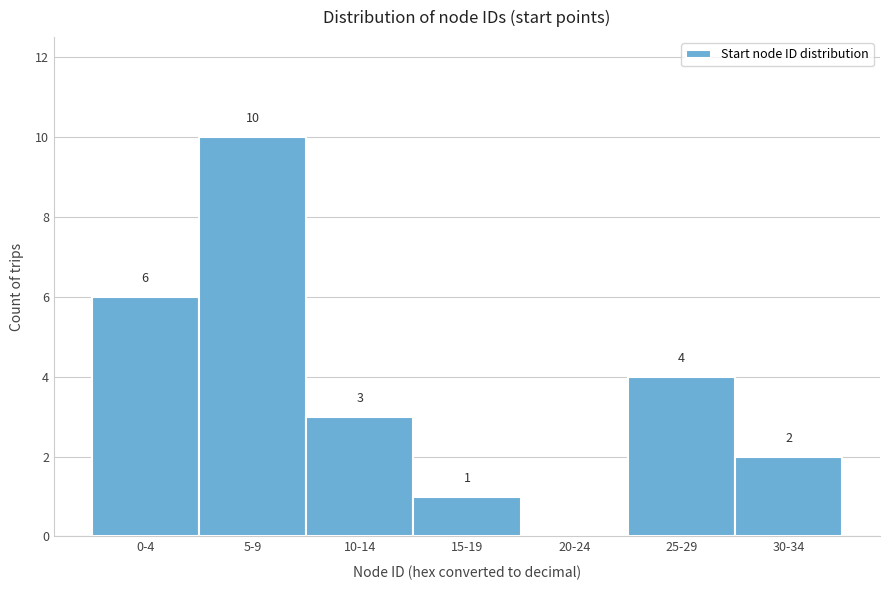

Reading left to right, extract all data points from this chart.

0-4=6	5-9=10	10-14=3	15-19=1	20-24=0	25-29=4	30-34=2